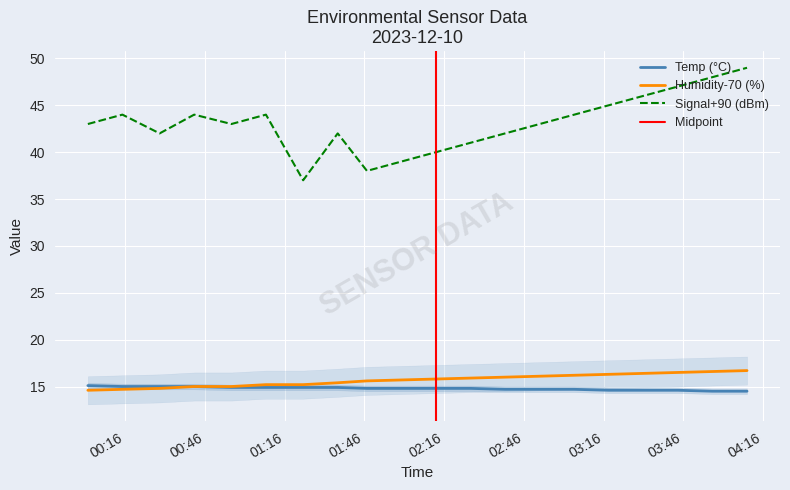

True or false: Temp (°C) and Signal+90 (dBm) intersect in this chart.

False